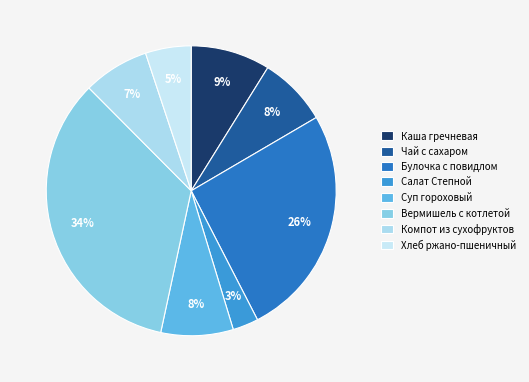

To the nearest percent, what is the difference between the Компот из сухофруктов and Вермишель с котлетой slice percentages?

27%